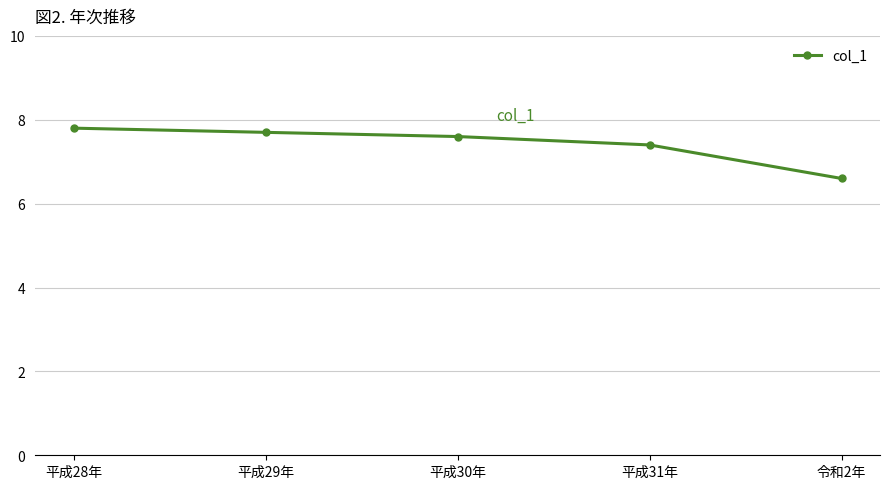

Between 令和2年 and 平成30年, which is larger?

平成30年